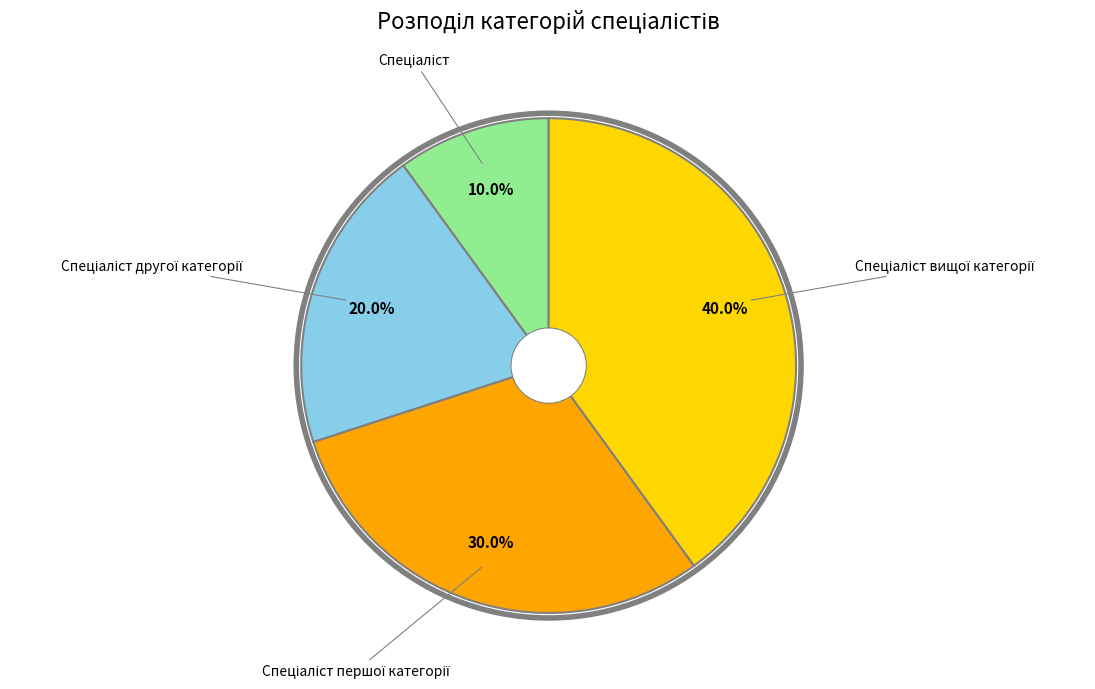

Is there a majority slice in this chart?

No